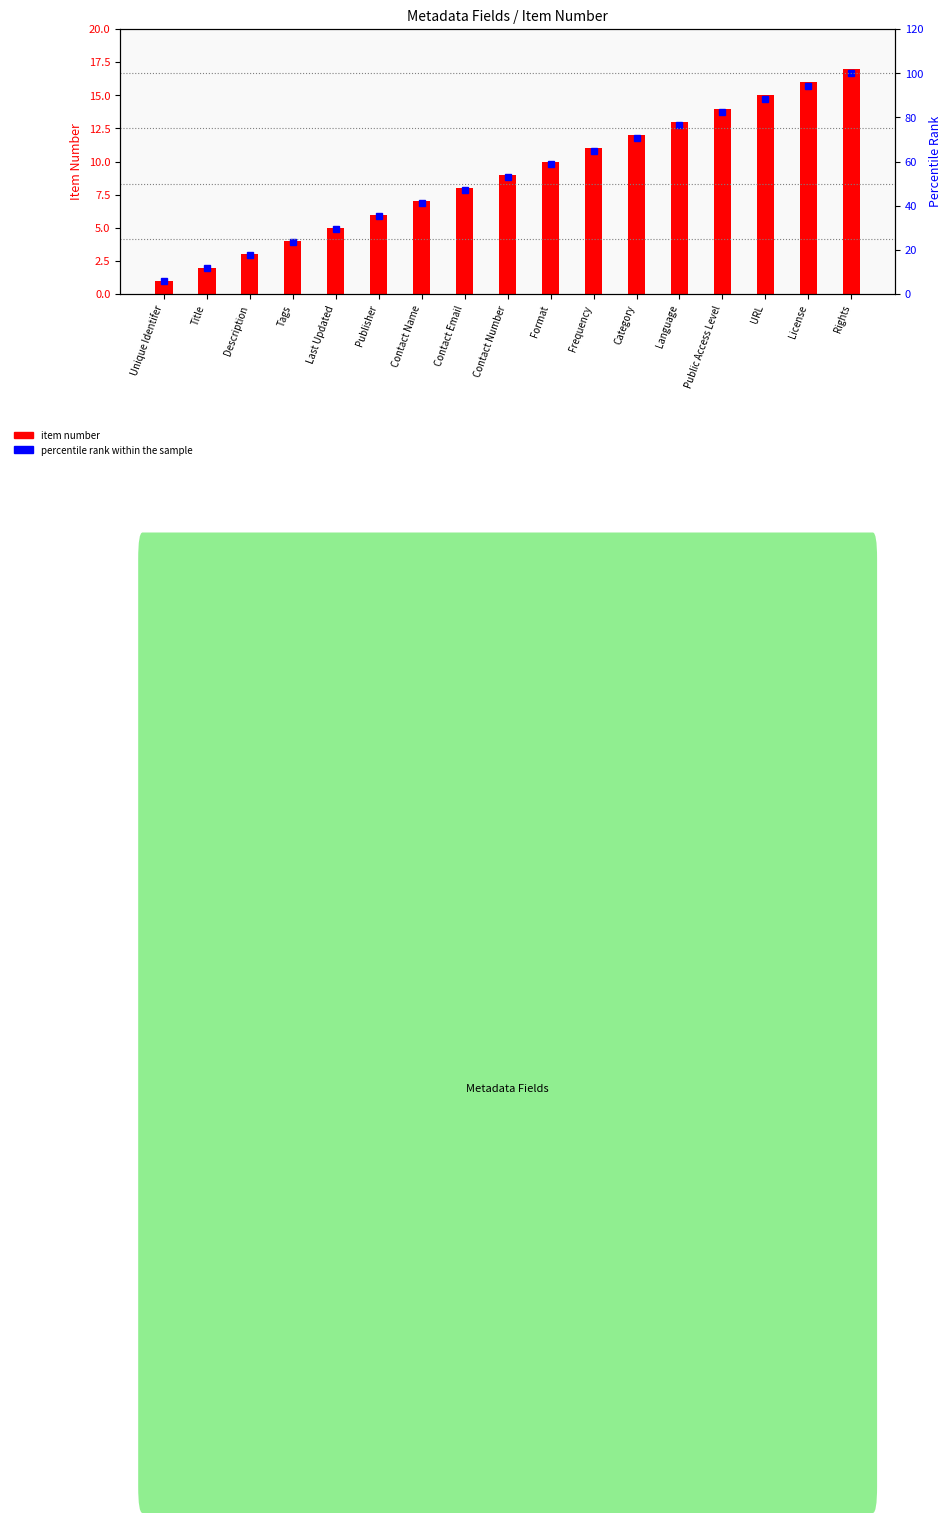

Which series has the largest total across all categories?

percentile rank within the sample